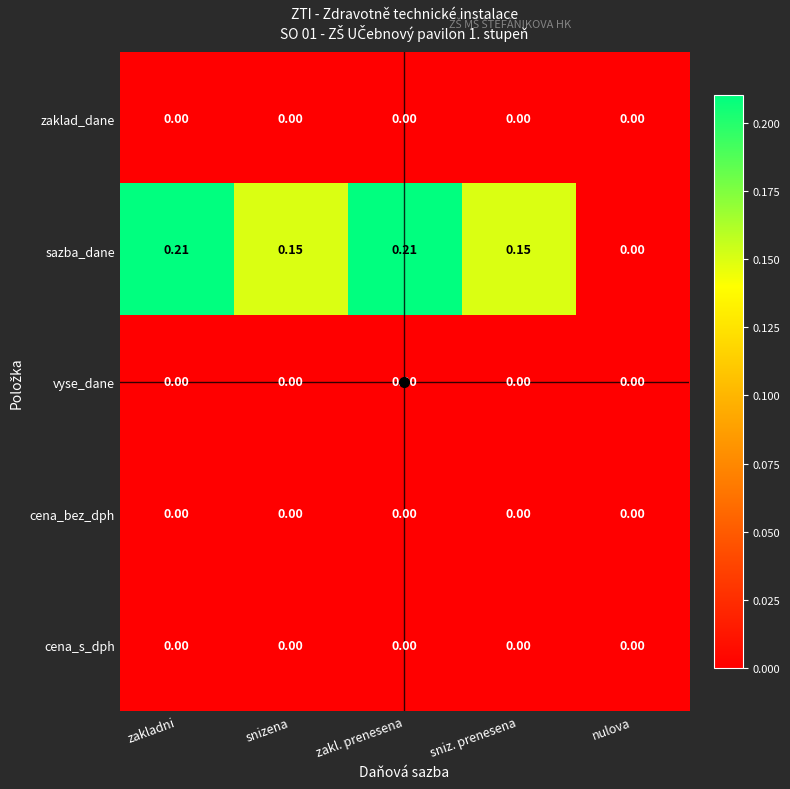

Which series has the largest total across all categories?

sazba_dane